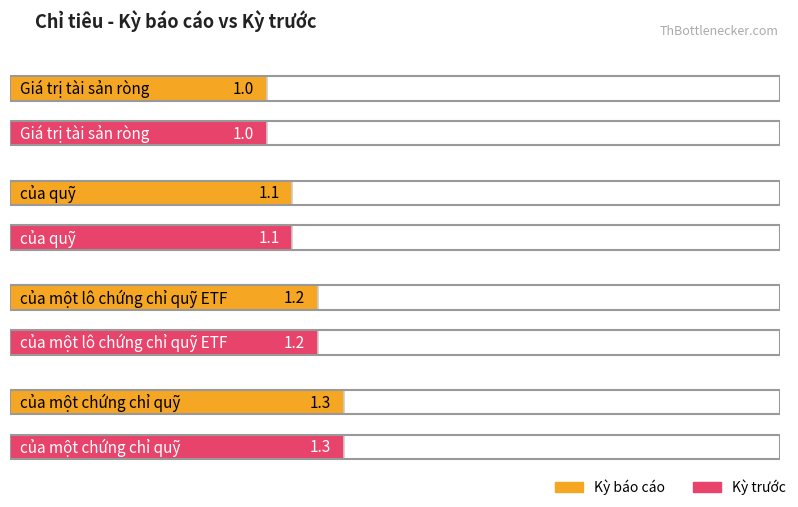

How many categories are shown in the chart?

8